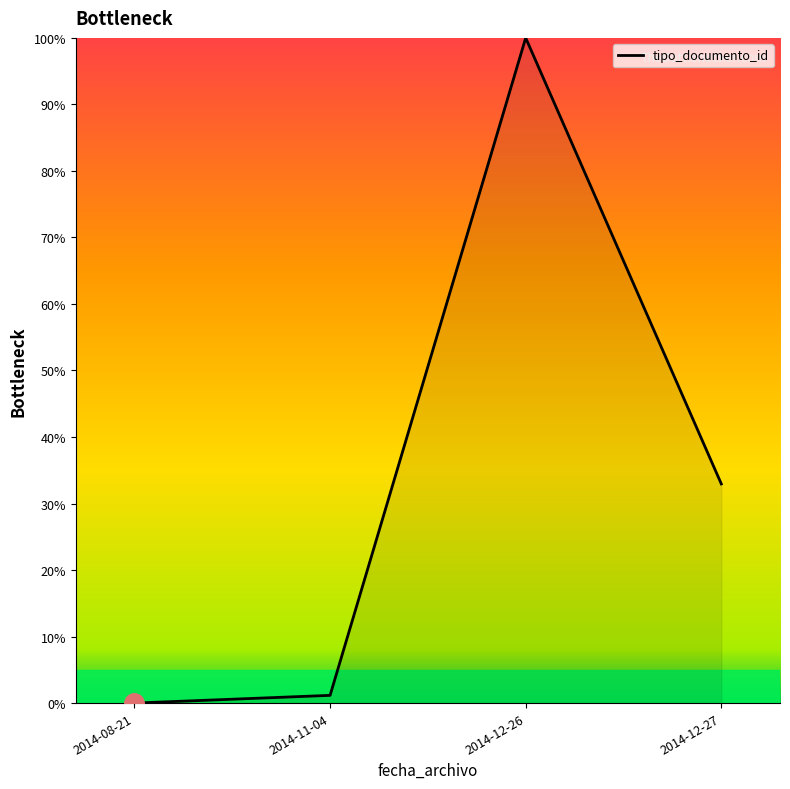

At which label is the value closest to 50?

2014-12-27